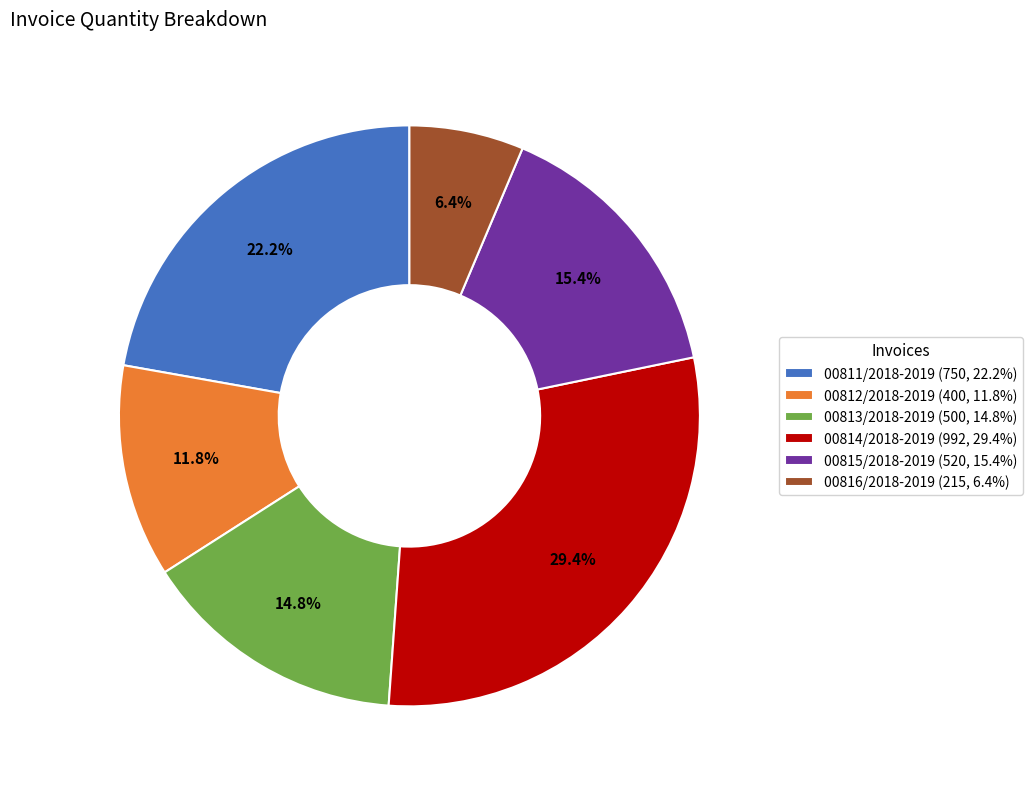

Which has a higher value, 00813/2018-2019 or 00812/2018-2019?

00813/2018-2019